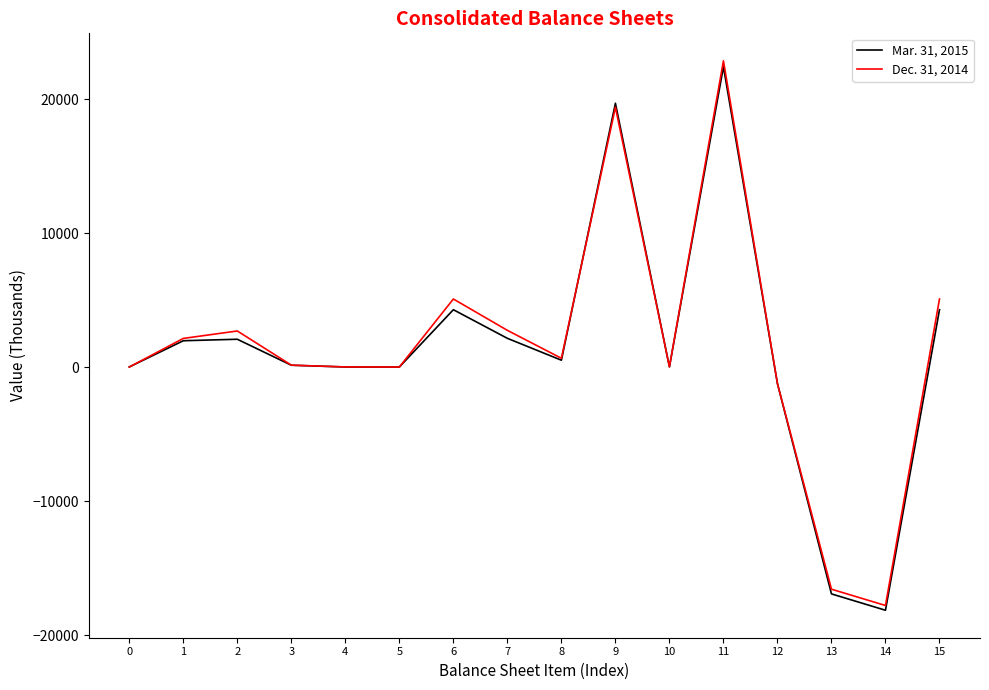

What is the greatest value displayed?

22876